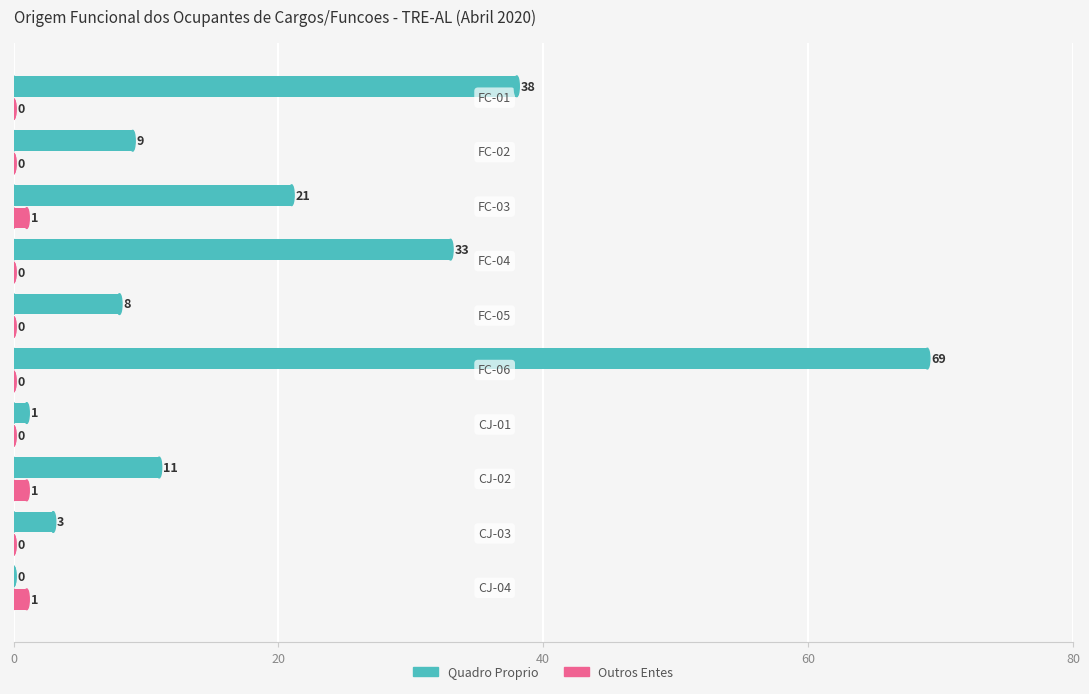

What is the highest value of the Outros Entes series?

1